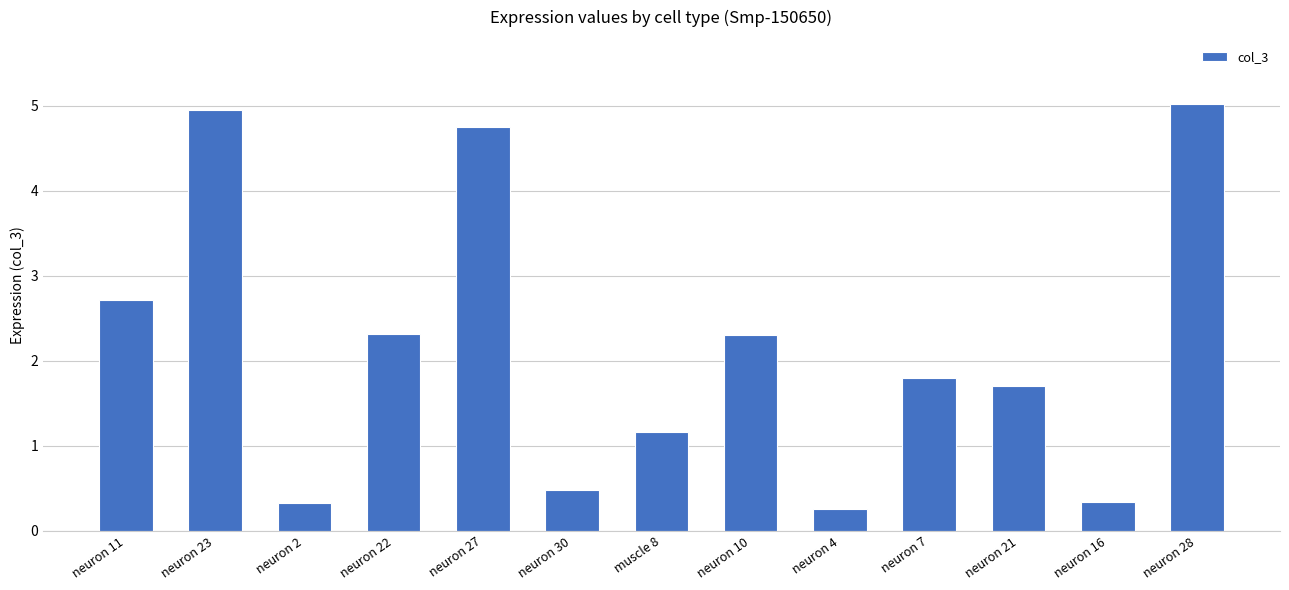

Reading right to left, transcribe all the data shown in this chart.

5.0	0.3	1.7	1.8	0.3	2.3	1.2	0.5	4.8	2.3	0.3	5.0	2.7